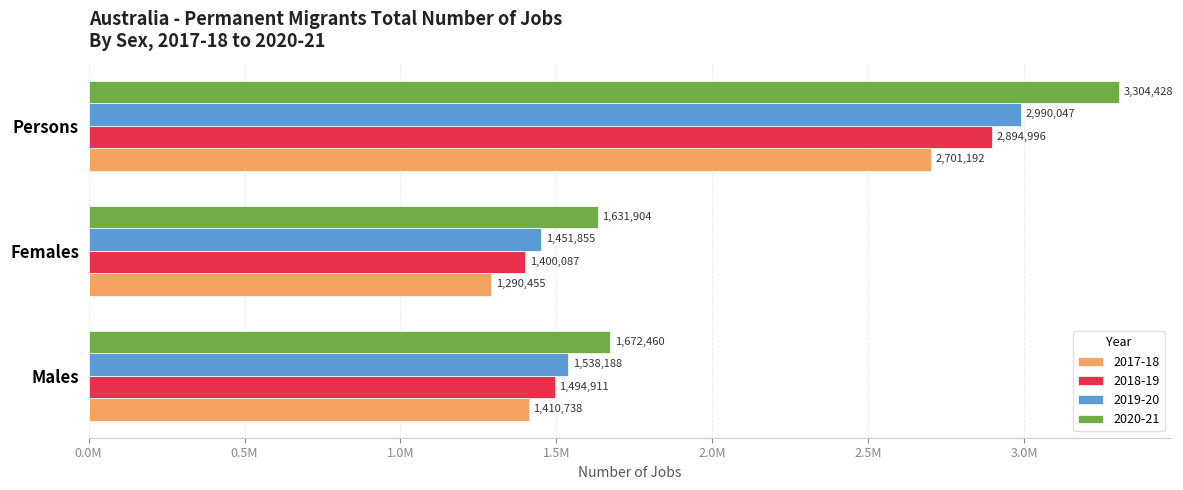

Is the value of 2019-20 at Persons greater than the value of 2020-21 at Persons?

No